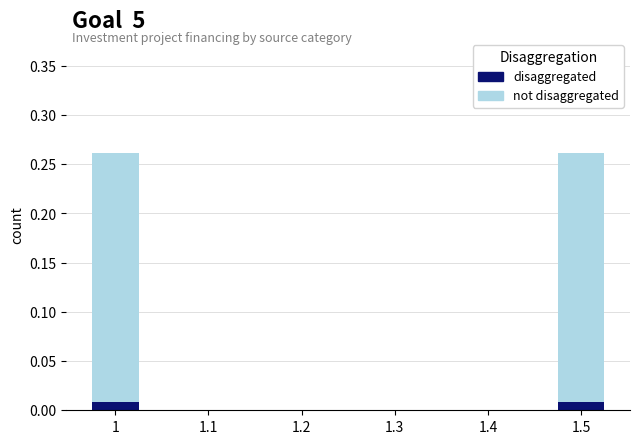

True or false: disaggregated has a value of 0.0 at 1.2.

True